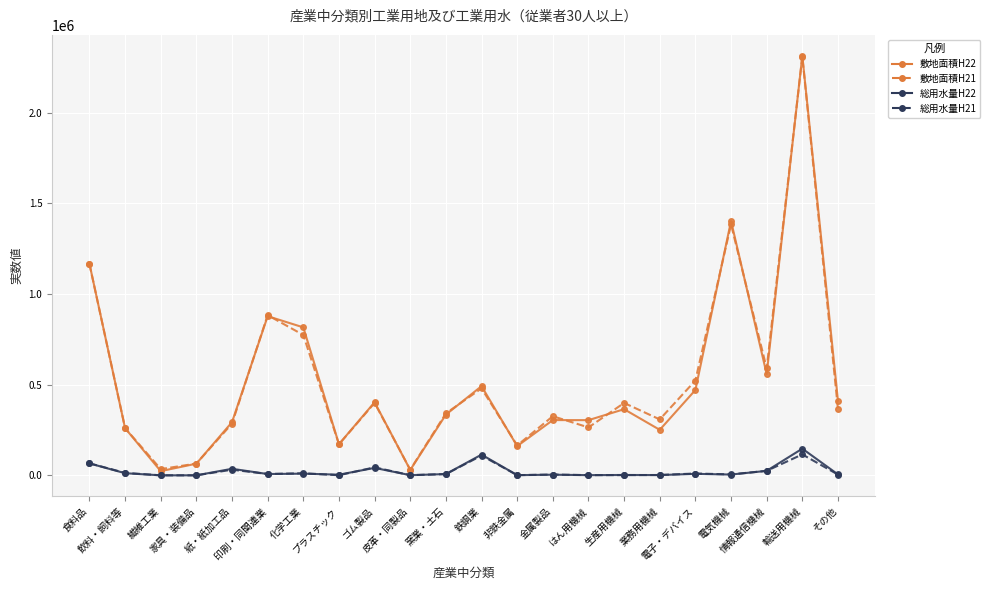

What is the greatest value displayed?

2314498